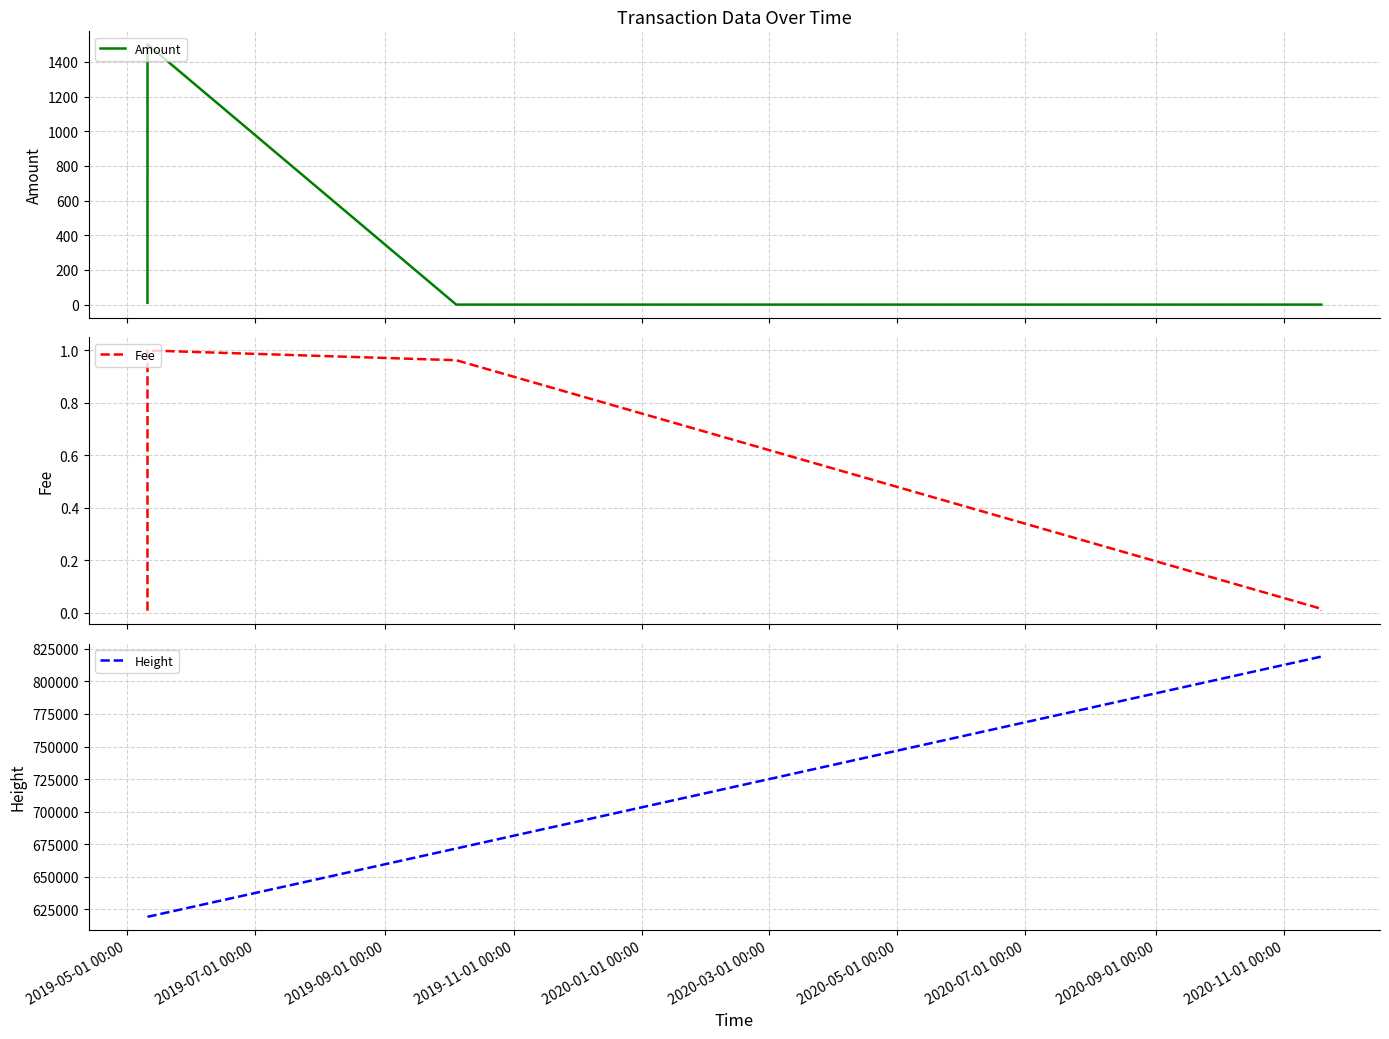

How many values in the Amount series exceed 0?

3